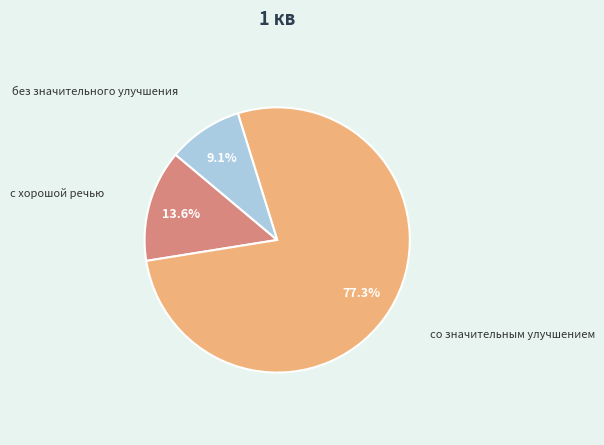

To the nearest percent, what is the difference between the largest and smallest slice percentages?

68%